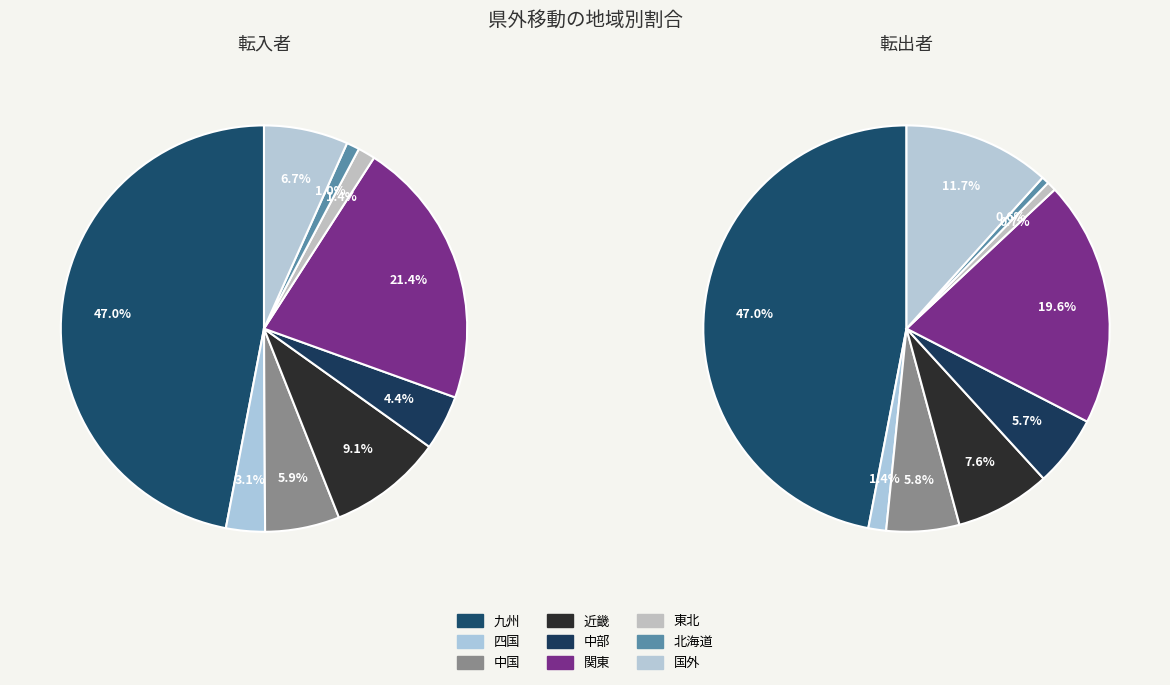

To the nearest percent, what portion does 中部 represent?

4%